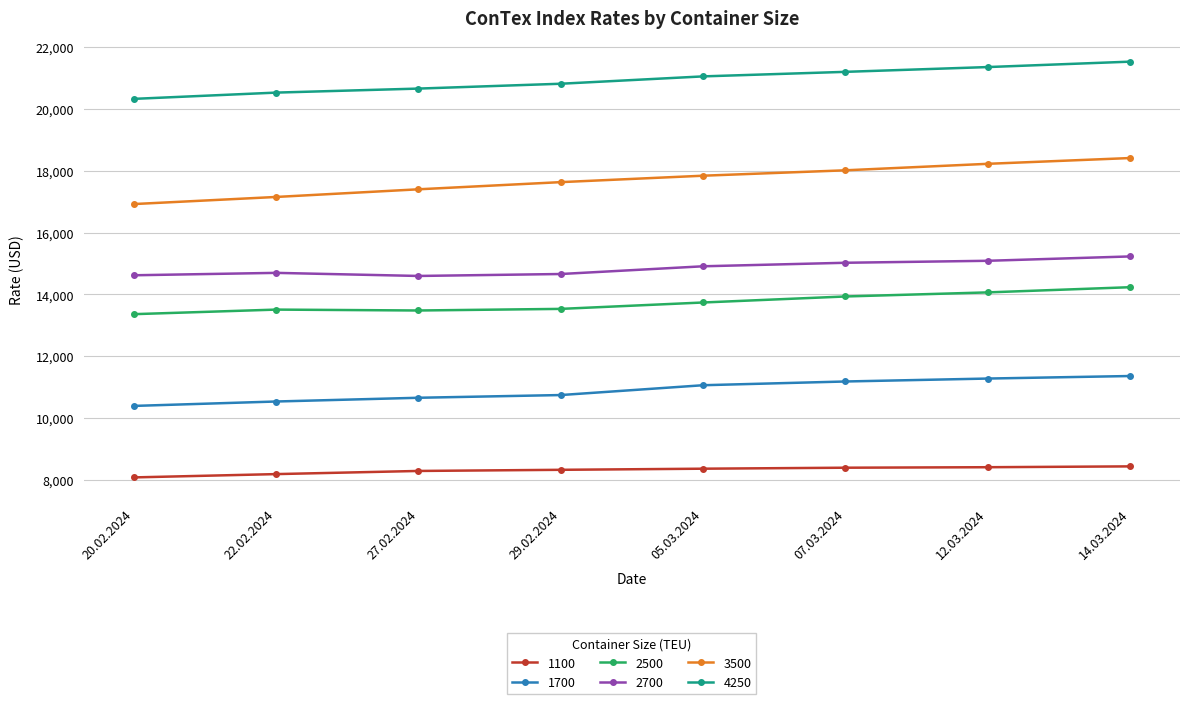

Does the chart display data point markers on the line(s)?

Yes